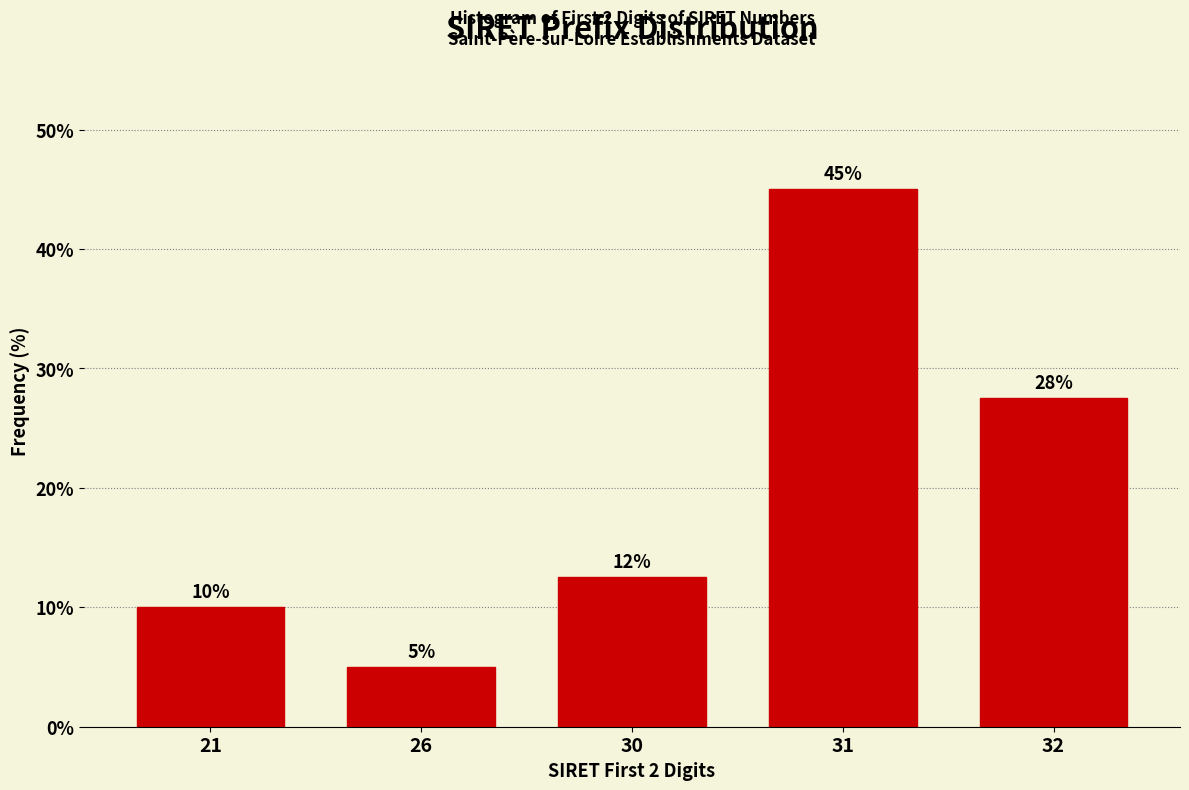

Rank the categories by value from lowest to highest.

26, 21, 30, 32, 31